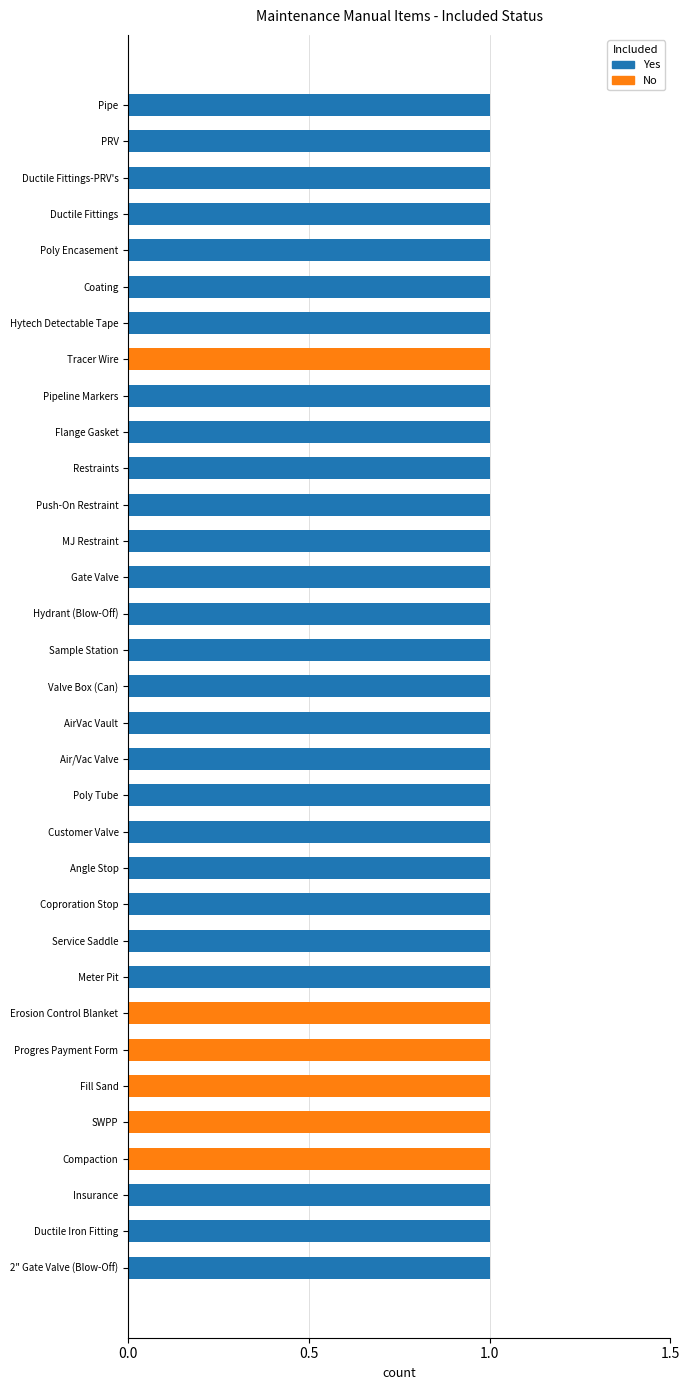

The value of Yes at MJ Restraint is 1. True or false?

True